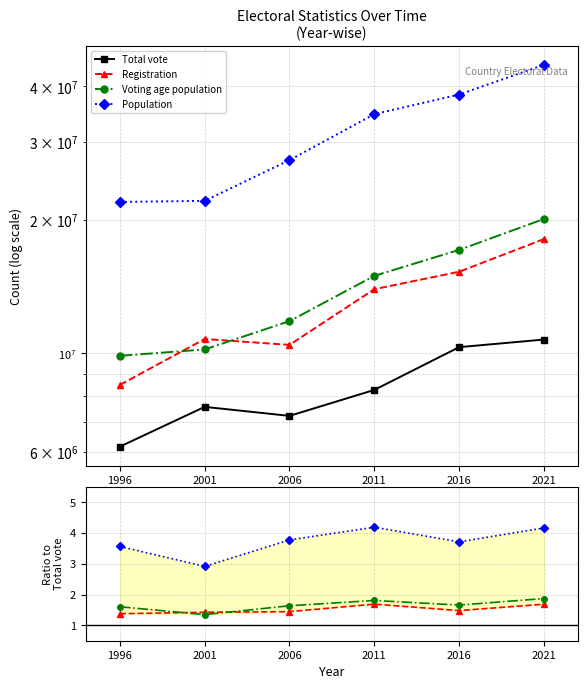

Is this an area chart (filled region under the line)?

No